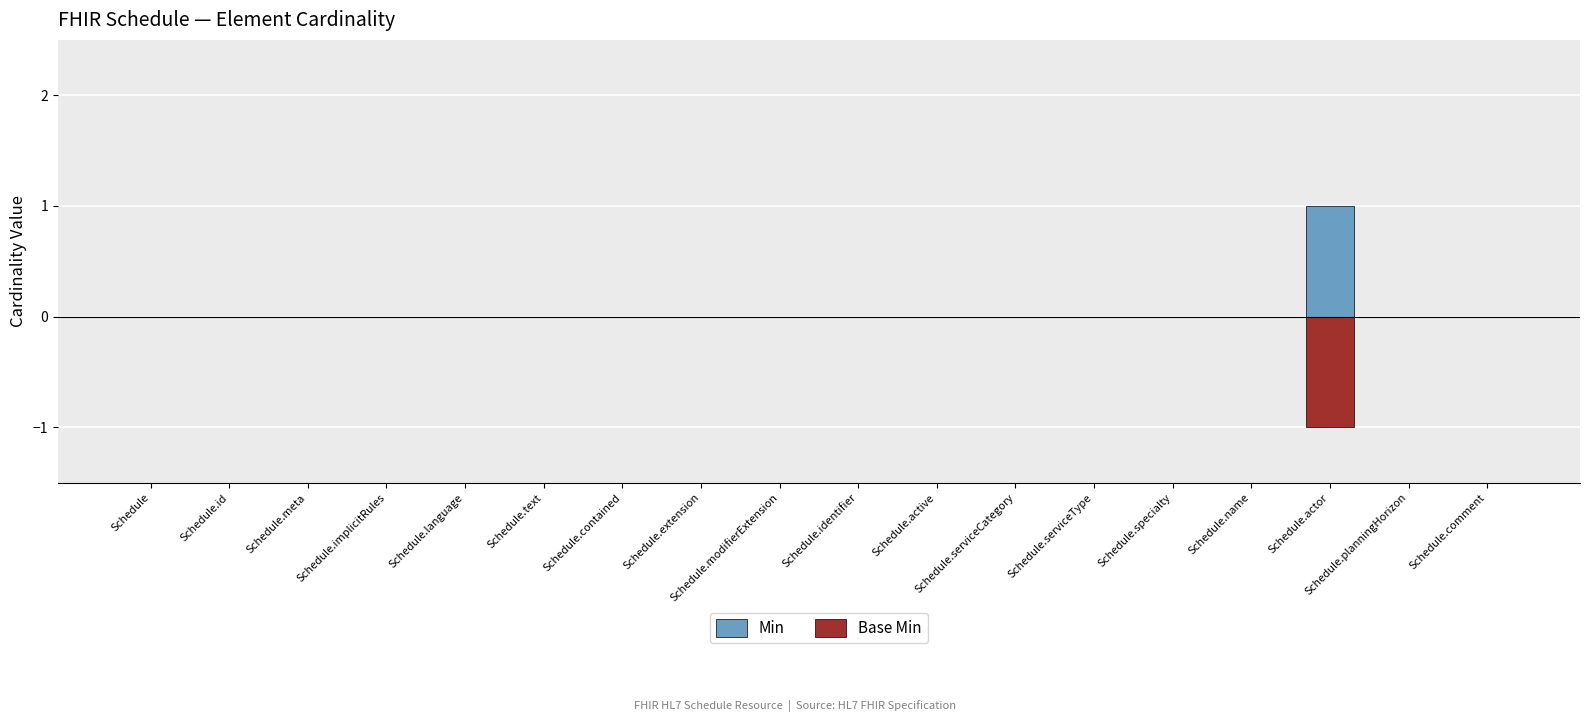

Which series has the largest total across all categories?

Min